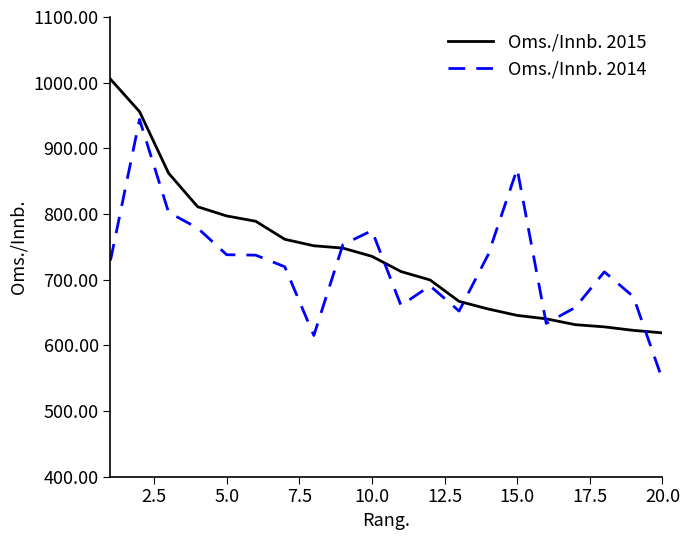

Which series has the largest range (max minus min)?

Oms./Innb. 2014